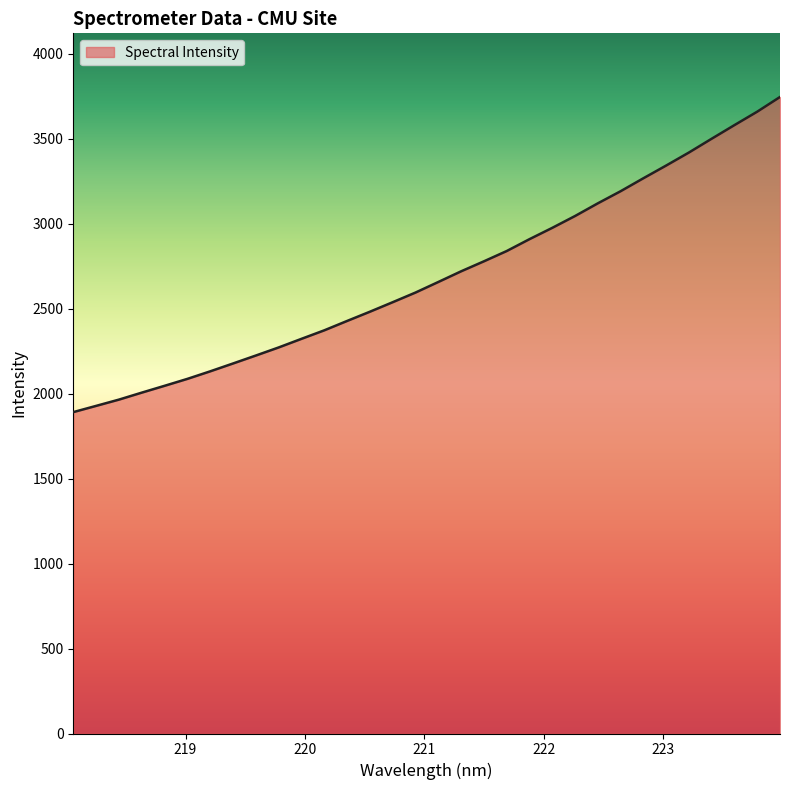

What is the smallest value displayed?

1891.4